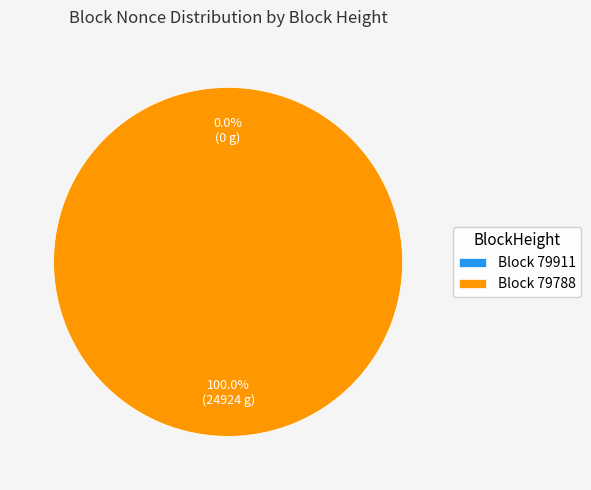

What is the majority slice?

Block 79788